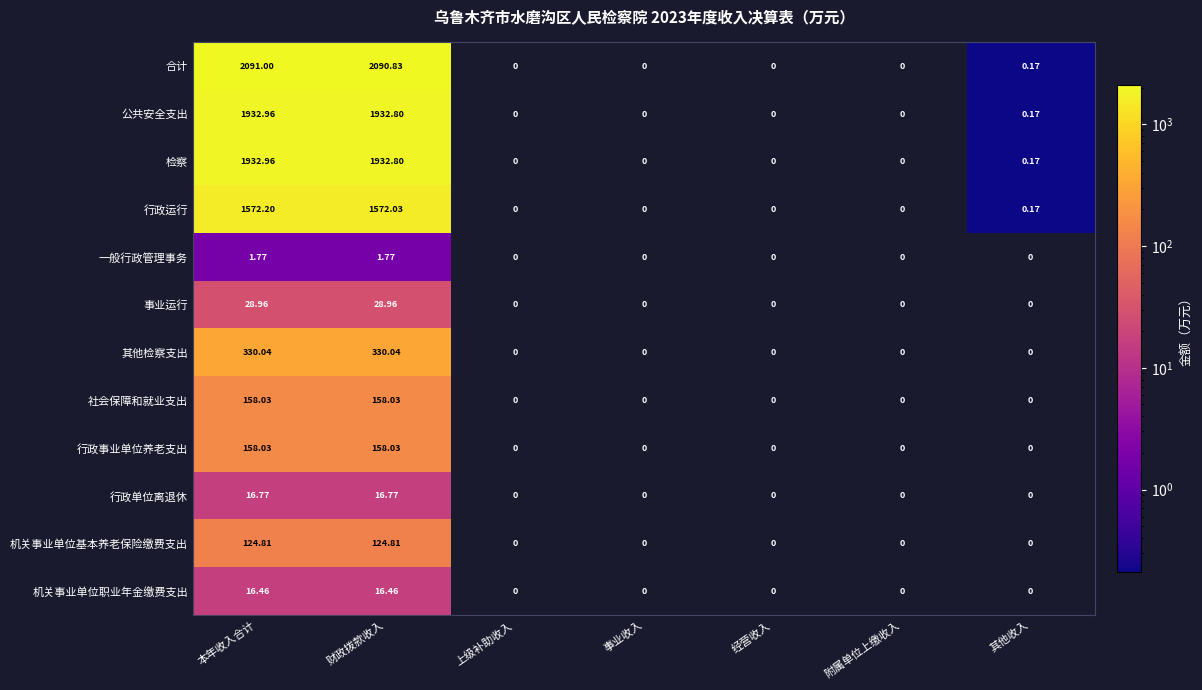

Which series changed the most between 财政拨款收入 and 经营收入?

合计